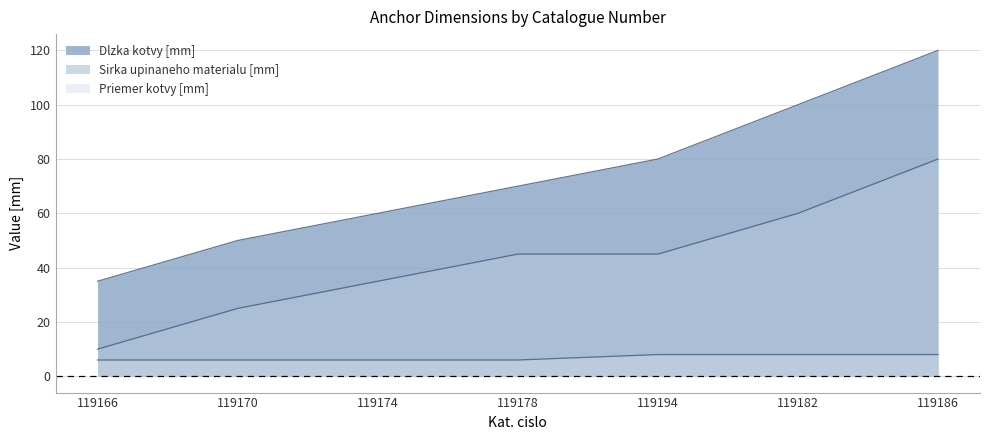

What is the label of the 4th point from the right?

119178